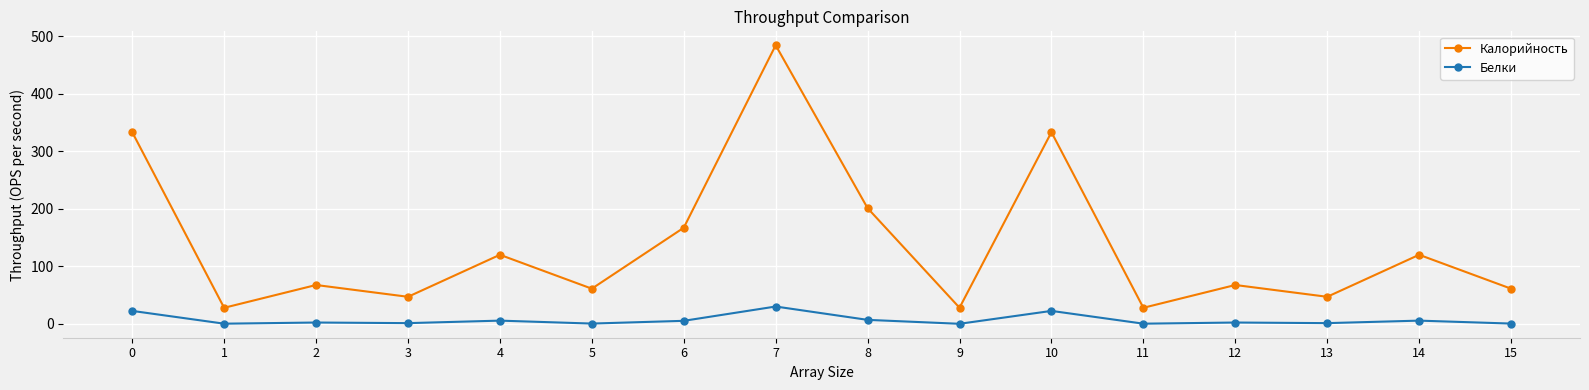

Which series has the largest range (max minus min)?

Калорийность